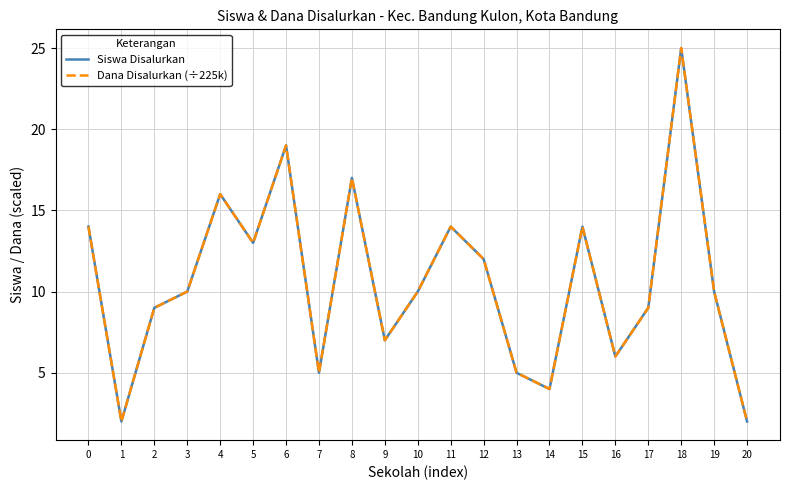

How many interior local valleys does the Siswa Disalurkan series have?

6